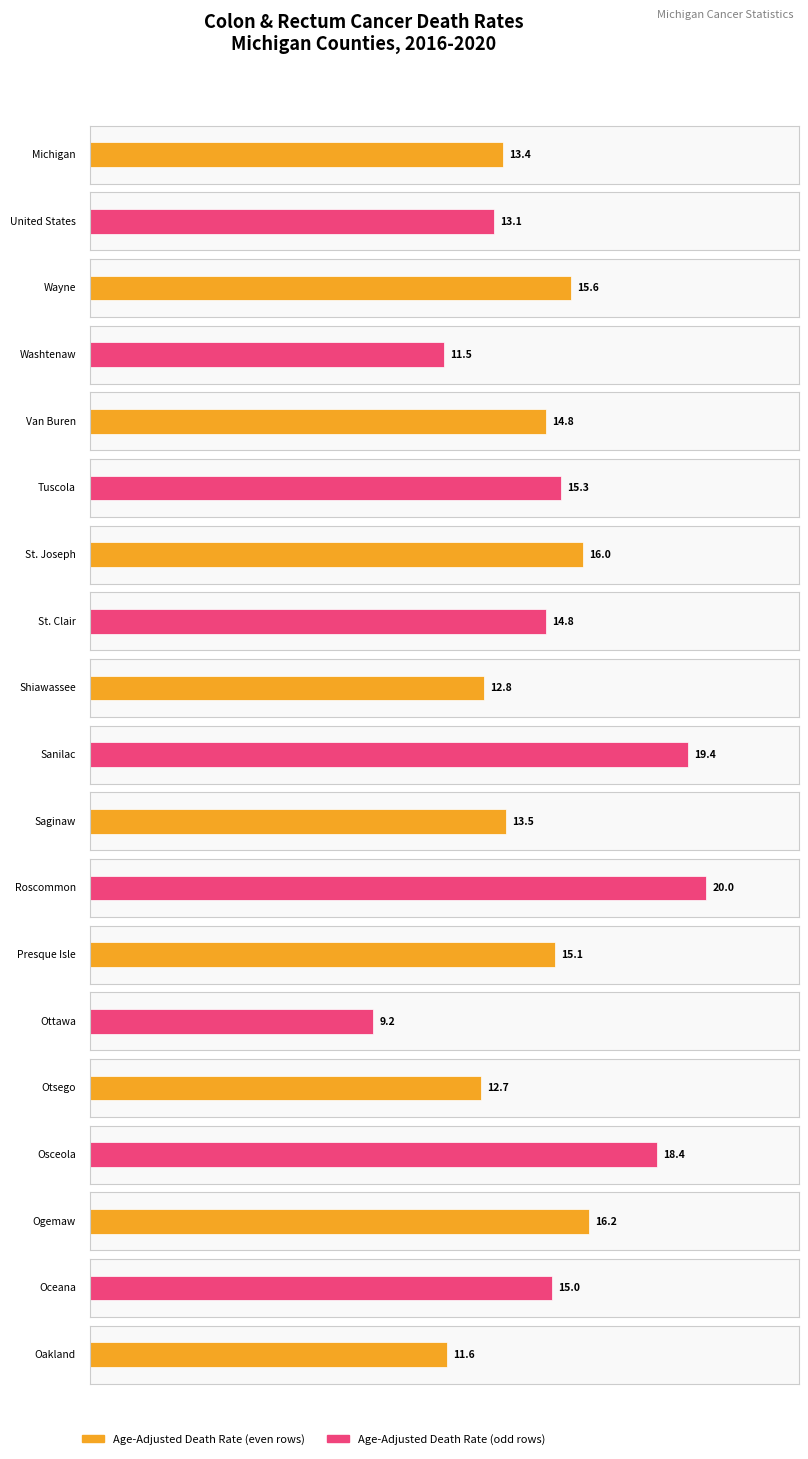

What position from the left is Otsego?

15